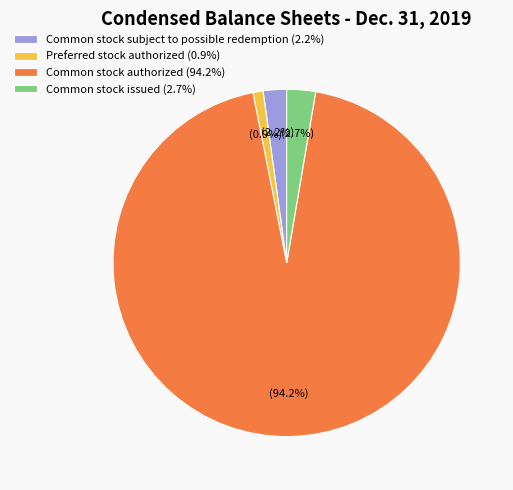

How many segments does this pie chart have?

4